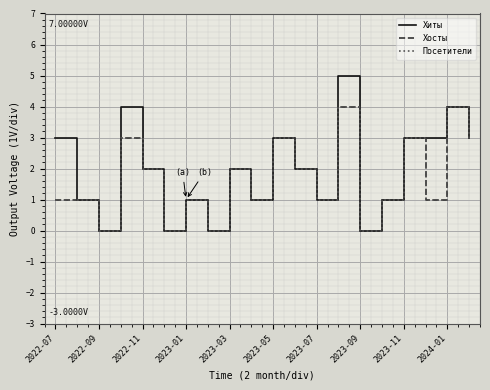

Does the chart display data point markers on the line(s)?

No